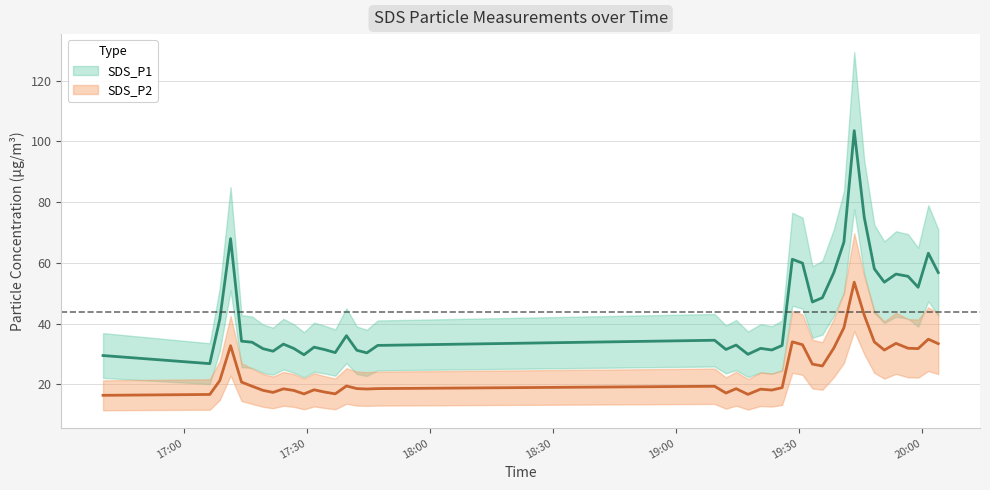

How many distinct data groups are displayed?

2